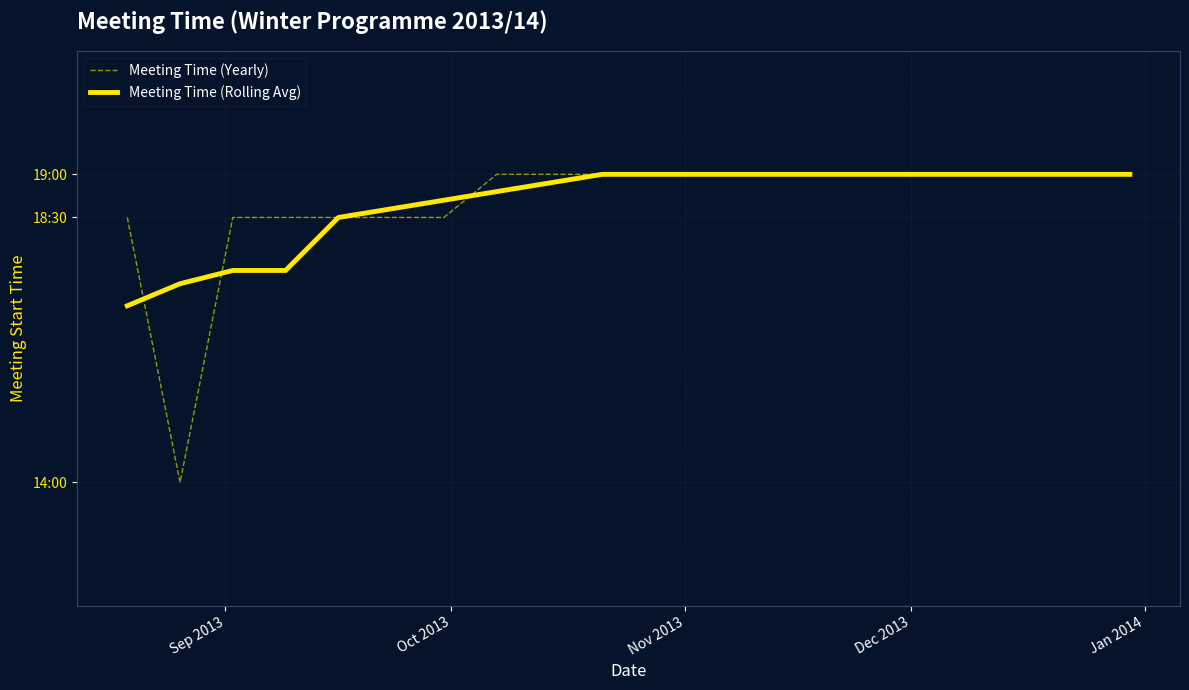

Reading left to right, what are all the values shown in this chart?

Meeting Time (Yearly): 18.3	14.0	18.3	18.3	18.3	18.3	18.3	19.0	19.0	19.0	19.0	19.0	19.0	19.0	19.0	19.0	19.0	19.0	19.0	19.0
Meeting Time (Rolling Avg): 16.9	17.2	17.4	17.4	18.3	18.4	18.6	18.7	18.9	19.0	19.0	19.0	19.0	19.0	19.0	19.0	19.0	19.0	19.0	19.0